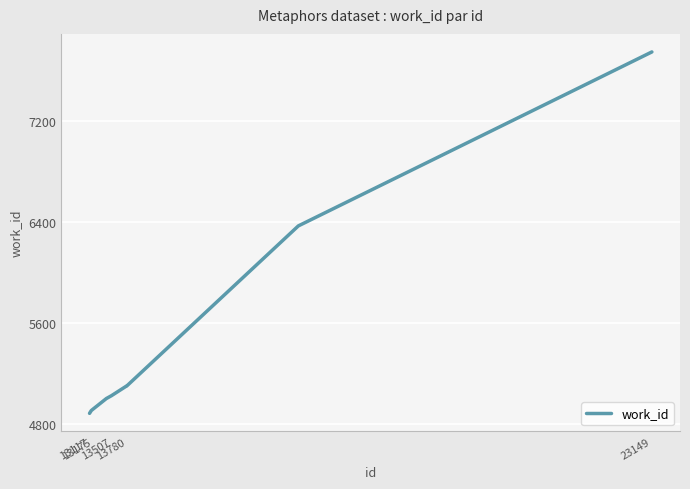

What is the difference between the maximum and minimum values?

2871